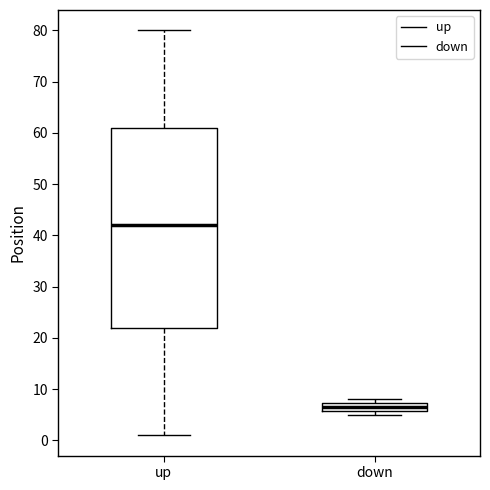

Reading left to right, read every box against the y-axis: the position of its median line, the range the box covers, and the ends of its whiskers. The values are not printed on the chart, so give them approximately, as read against the axis.

up: median 42, box 22 to 61, whiskers 1 to 80
down: median 7 (inside the box), box 6 to 7, whiskers 5 to 8